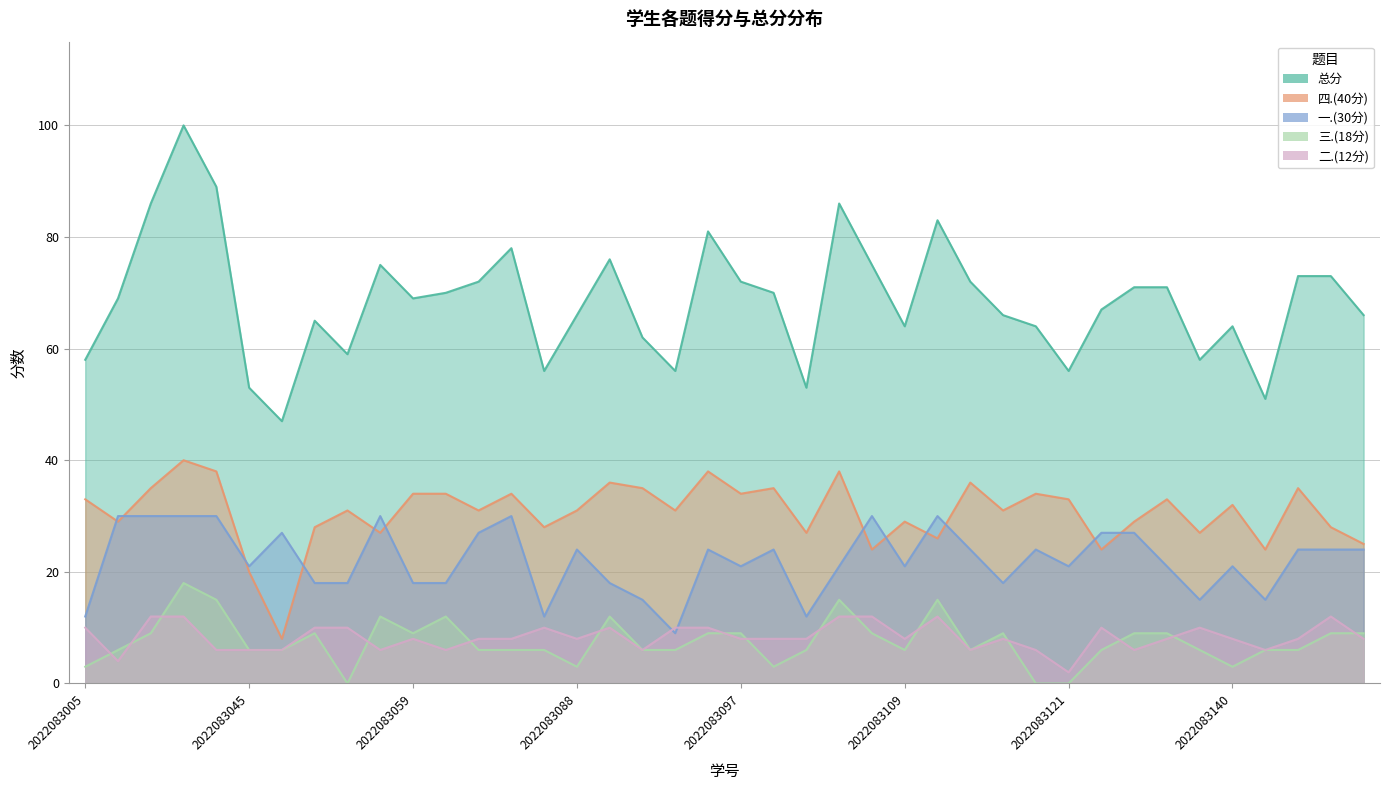

Where is the first local minimum for 四.(40分)?

2022083017